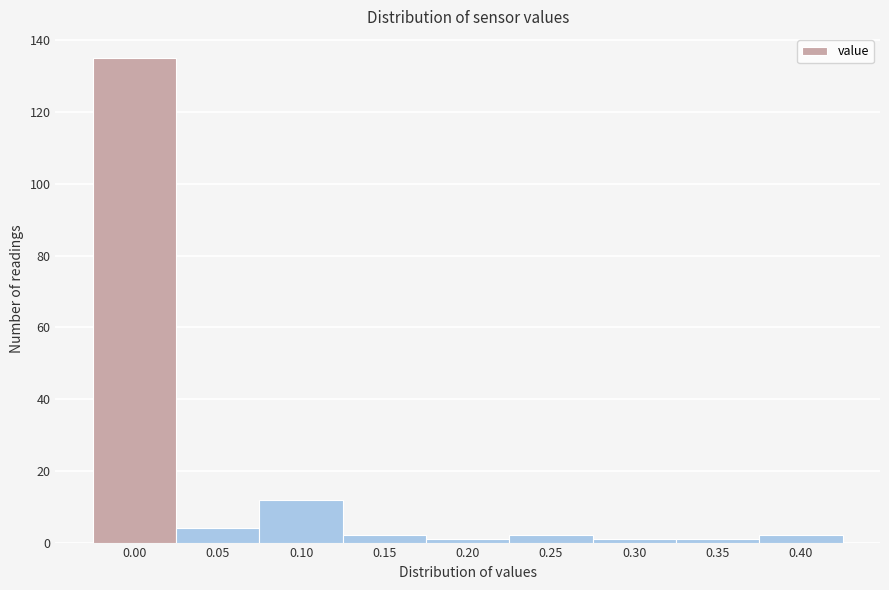

Reading left to right, transcribe all the data shown in this chart.

0.00=135	0.05=4	0.10=12	0.15=2	0.20=1	0.25=2	0.30=1	0.35=1	0.40=2